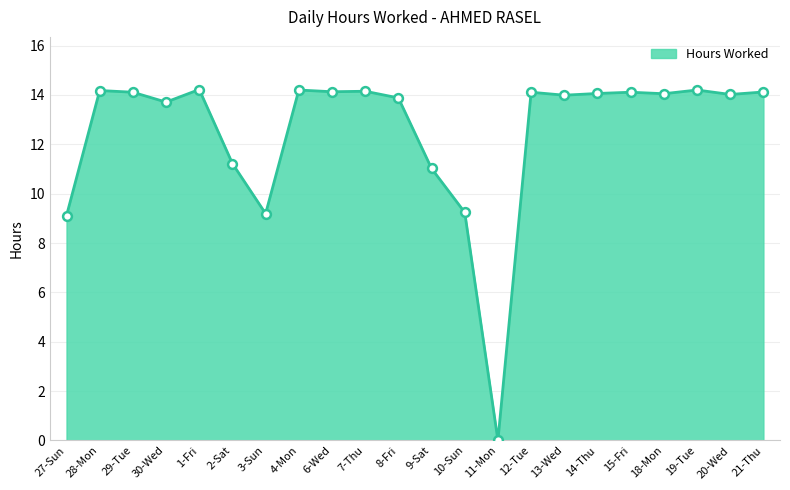

What is the change in value from 6-Wed to 13-Wed?

-0.1